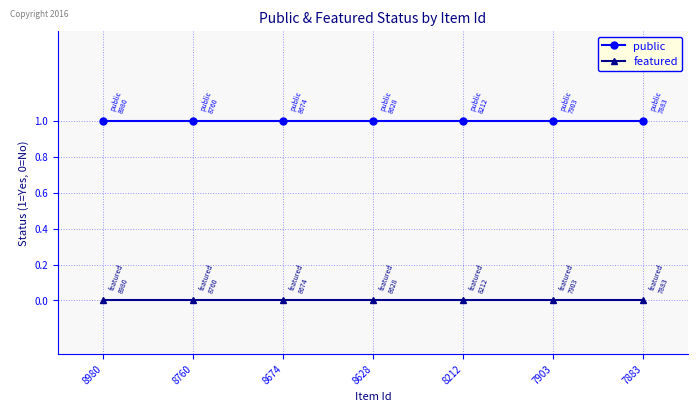

What value does the public series have at 8212?

1